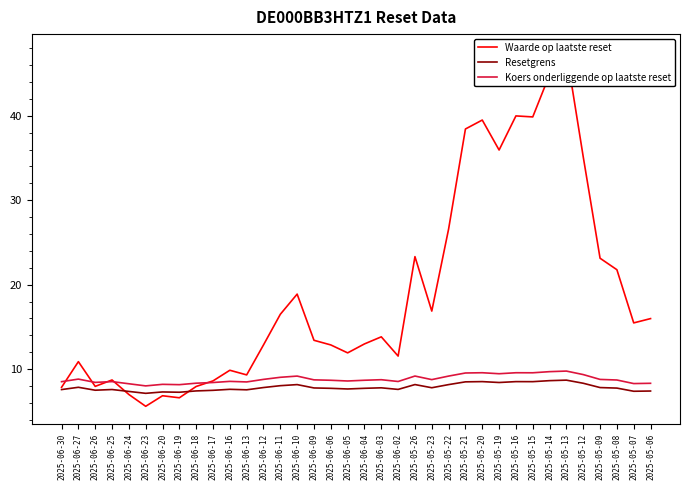

Which series changed the most between 2025-06-03 and 2025-05-14?

Waarde op laatste reset